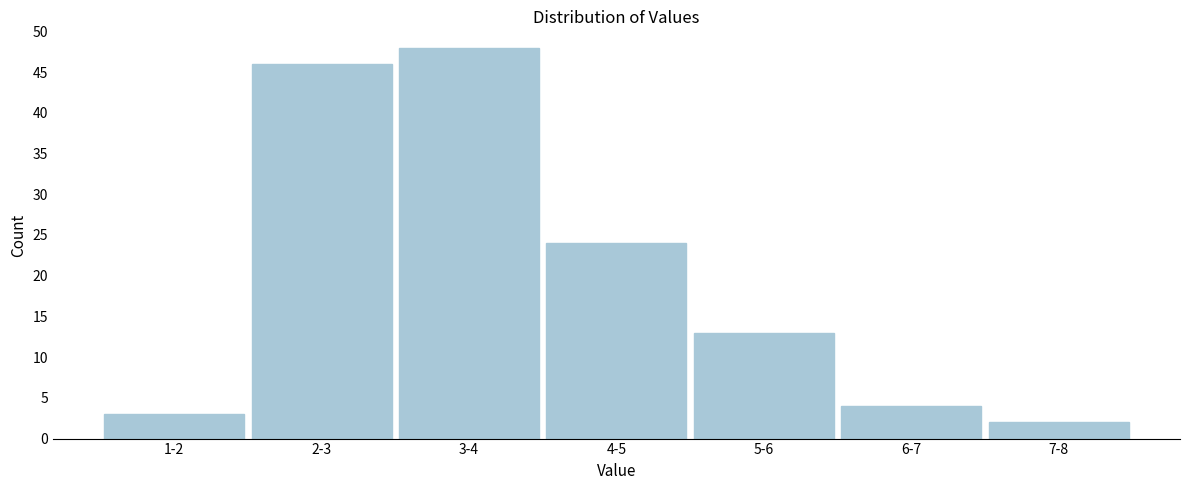

Reading left to right, extract all data points from this chart.

3	46	48	24	13	4	2